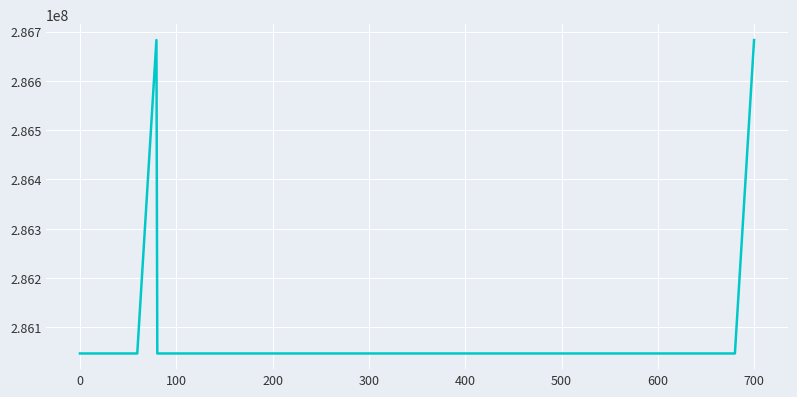

What is the smallest value displayed?

286046998.1